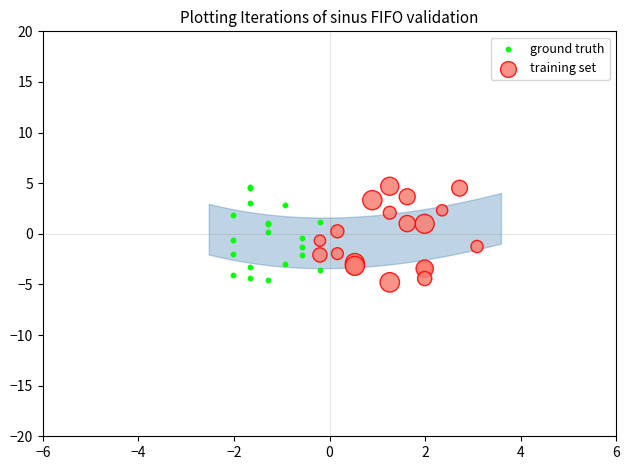

What are all the series names shown in the legend?

ground truth, training set